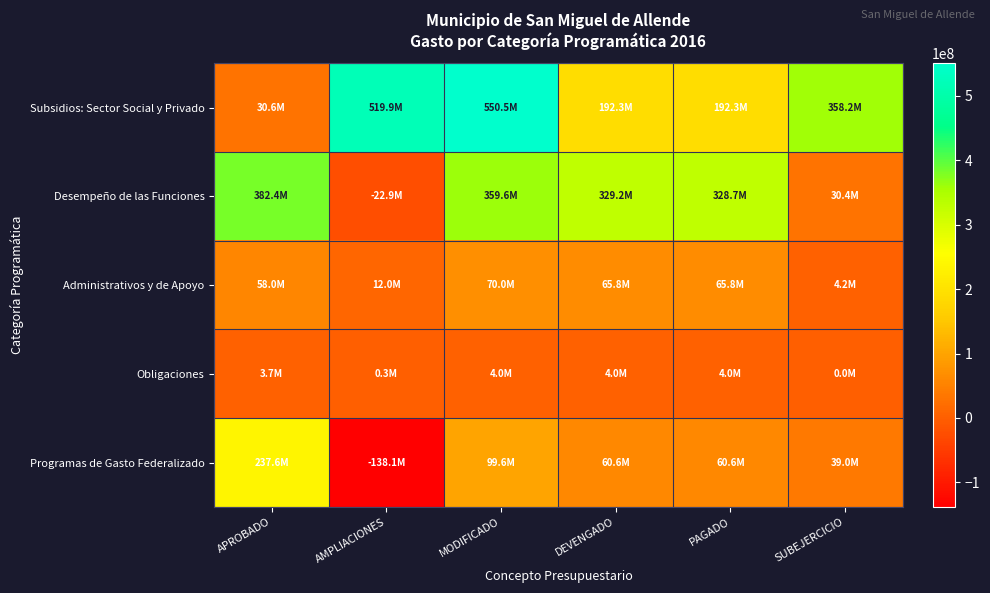

What is the greatest value displayed?

550509501.1